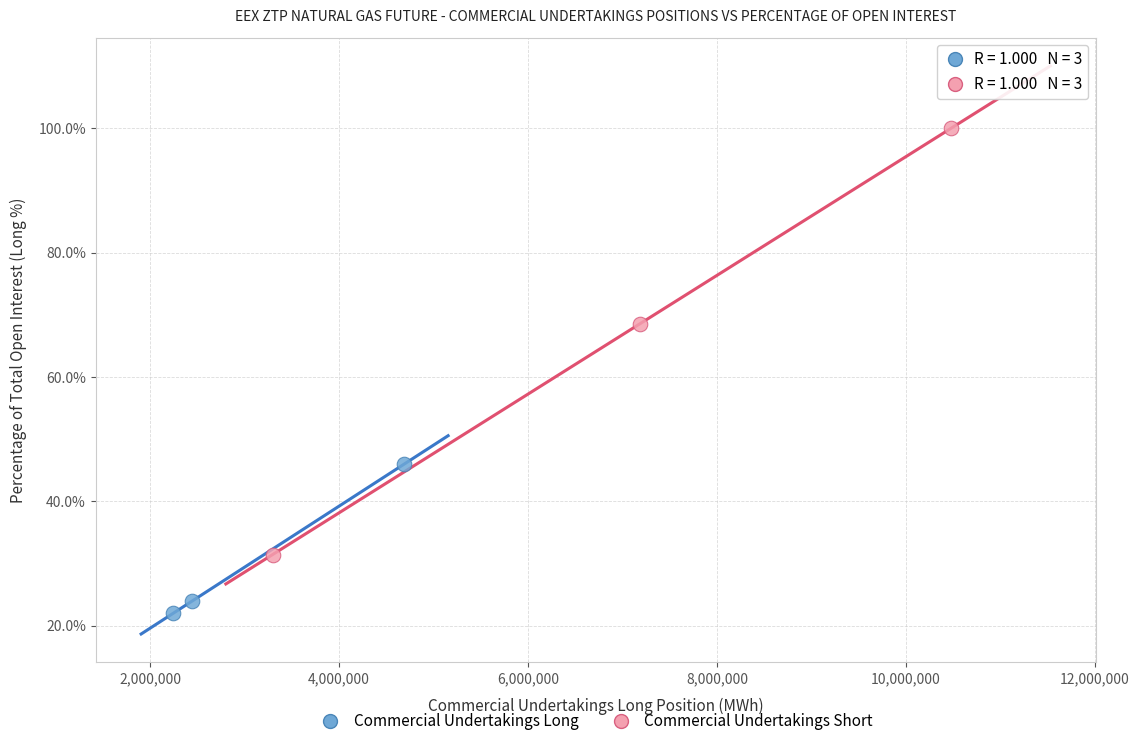

Which series has the largest Y range (max minus min)?

Commercial Undertakings Short